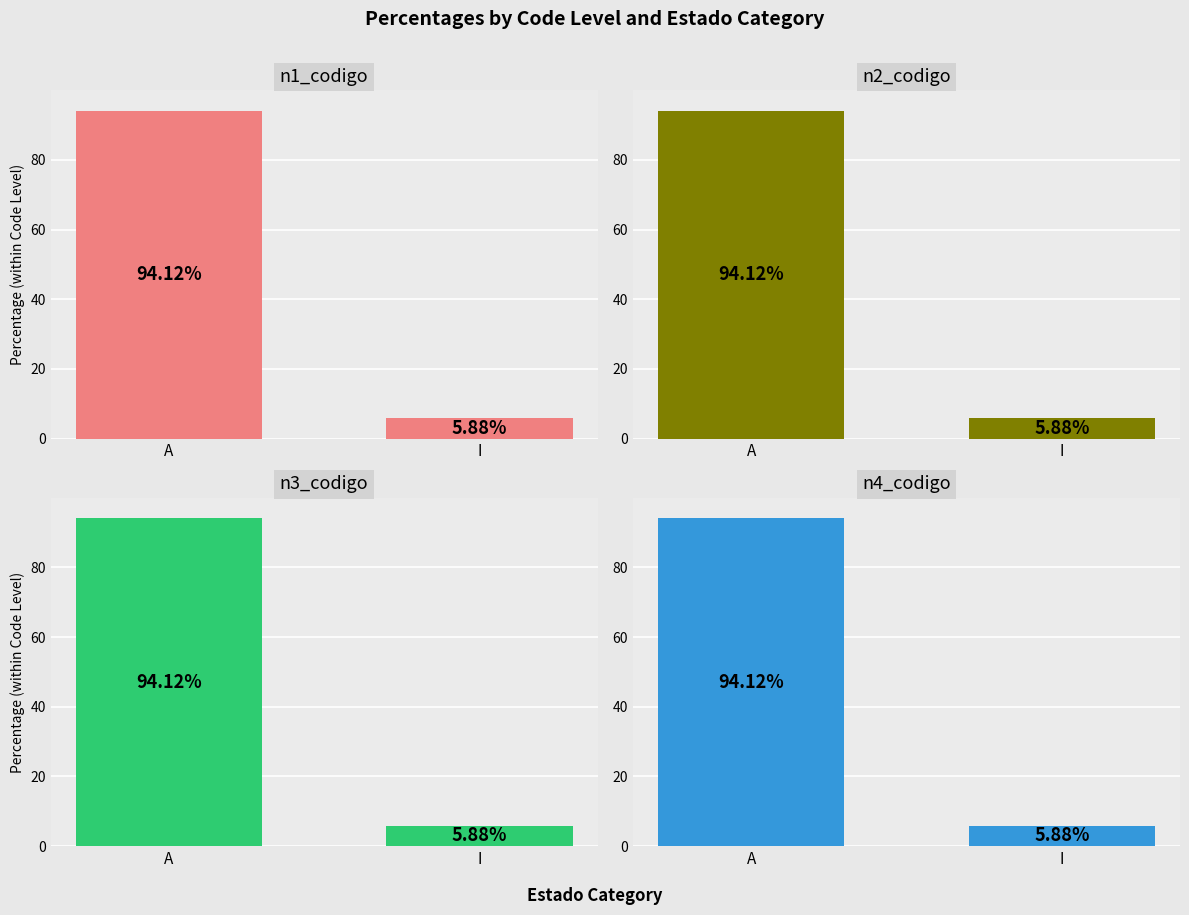

What are all the series names shown in the legend?

n1_codigo, n2_codigo, n3_codigo, n4_codigo